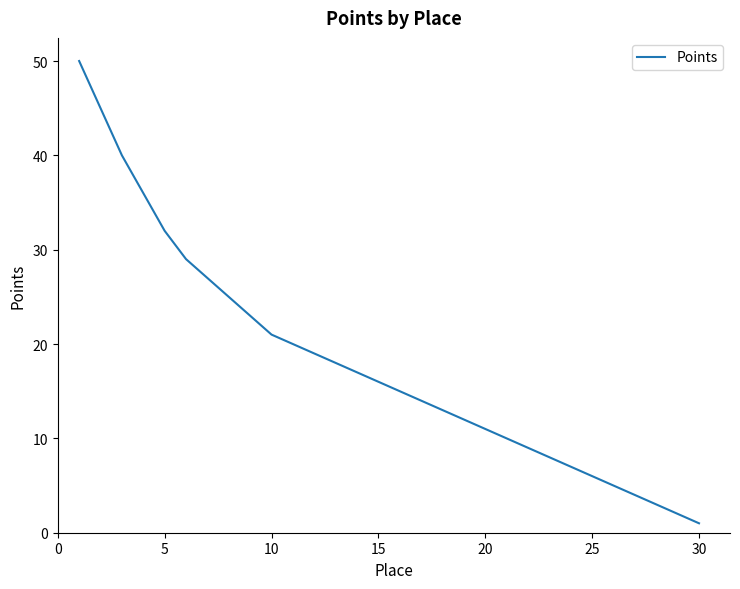

What is the maximum value shown in the chart?

50